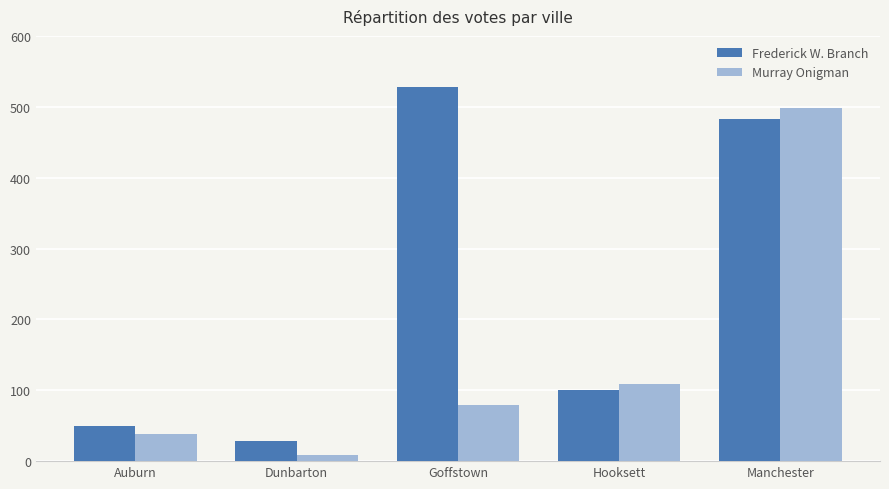

Is it true that Murray Onigman equals 74 at Hooksett?

False